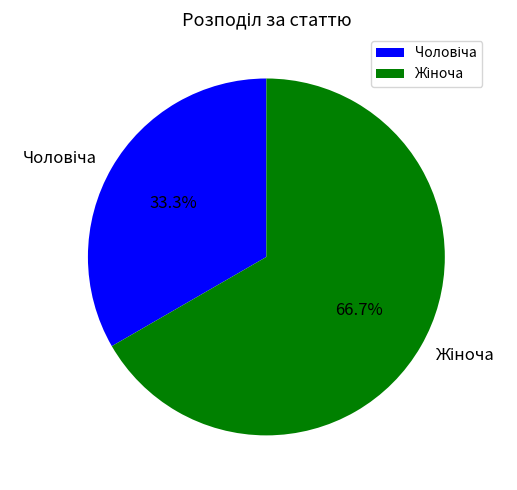

Is there any slice that represents more than half of the pie?

Yes